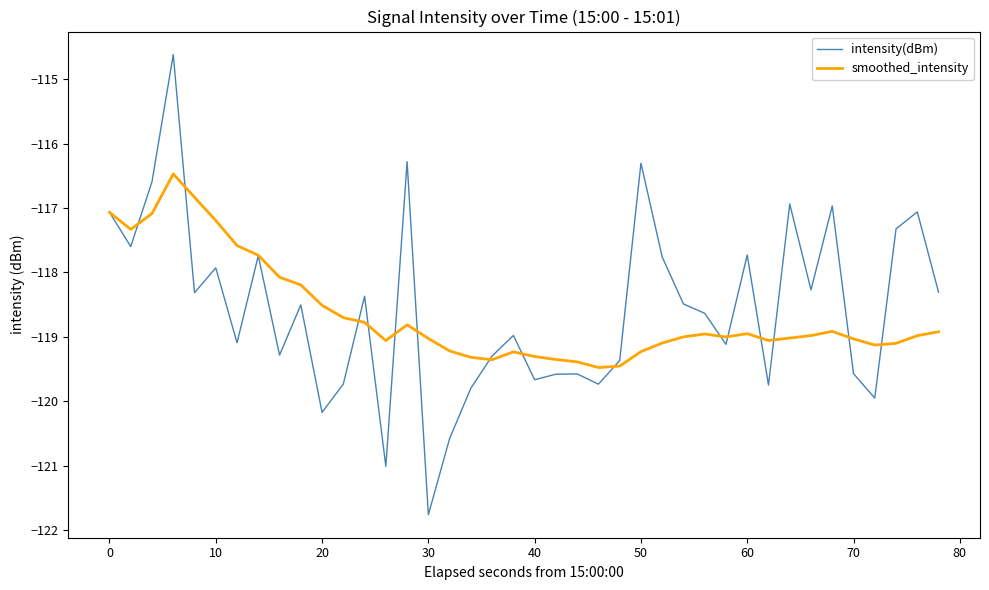

Which series has the largest total across all categories?

intensity(dBm)